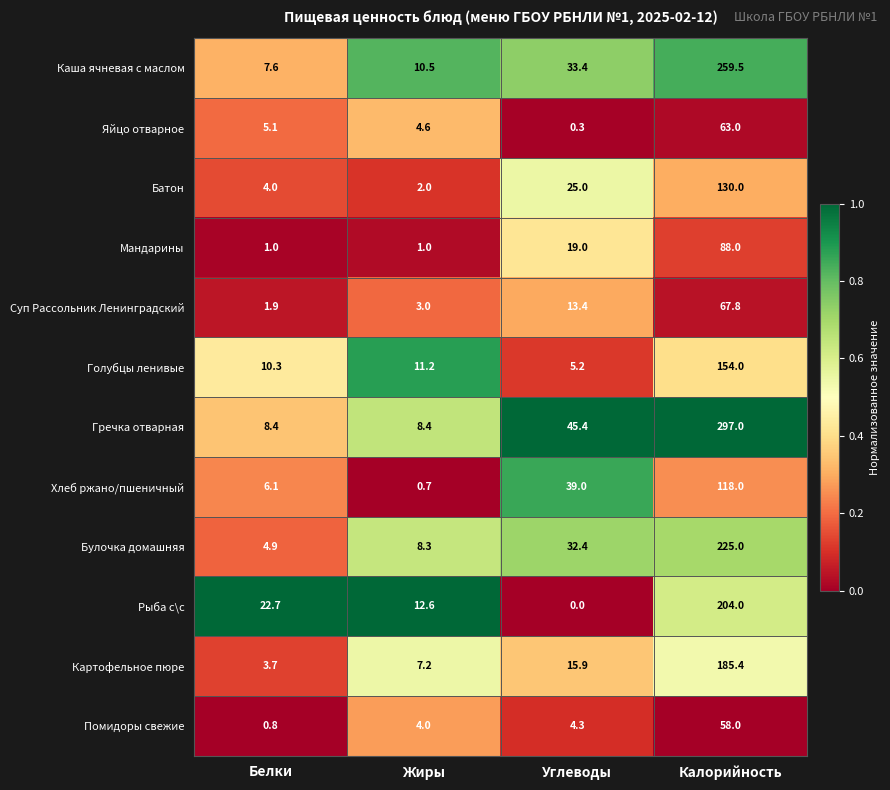

List the series in order of their peak value, lowest first.

Помидоры свежие, Яйцо отварное, Суп Рассольник Ленинградский, Мандарины, Хлеб ржано/пшеничный, Батон, Голубцы ленивые, Картофельное пюре, Рыба с\с, Булочка домашняя, Каша ячневая с маслом, Гречка отварная